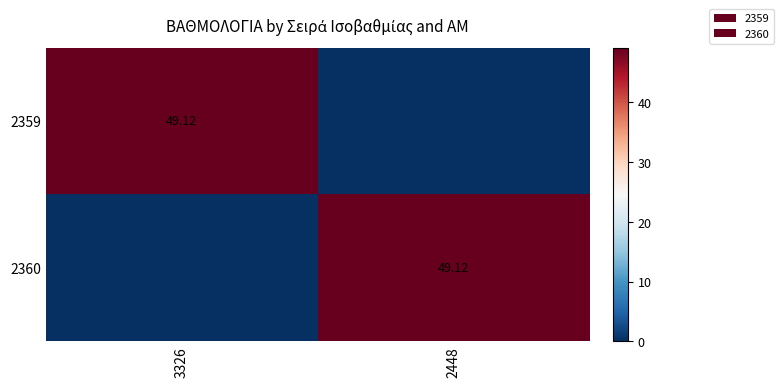

List the labels in order of 2359 value, largest first.

3326, 2448